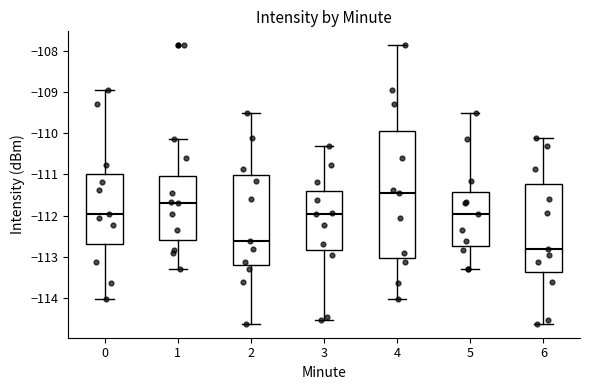

Which box has the lowest median line?

6